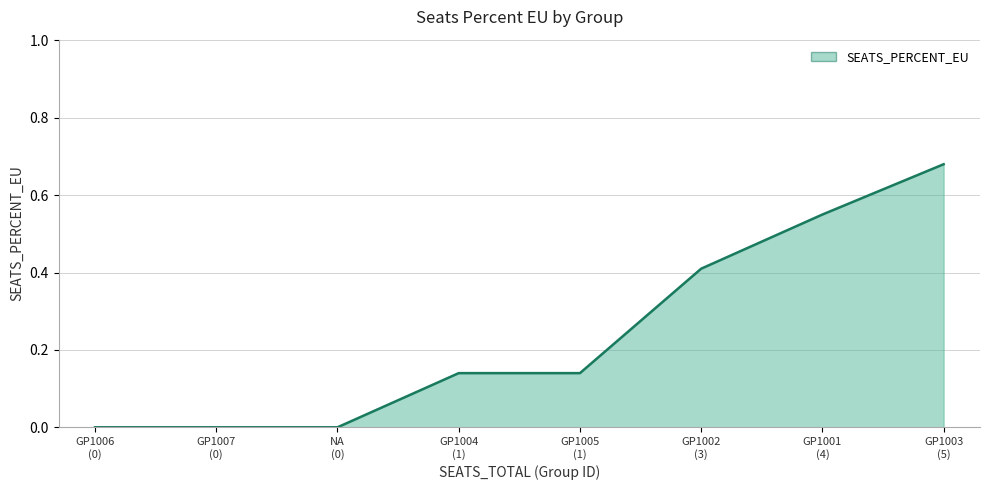

How many distinct data groups are displayed?

1